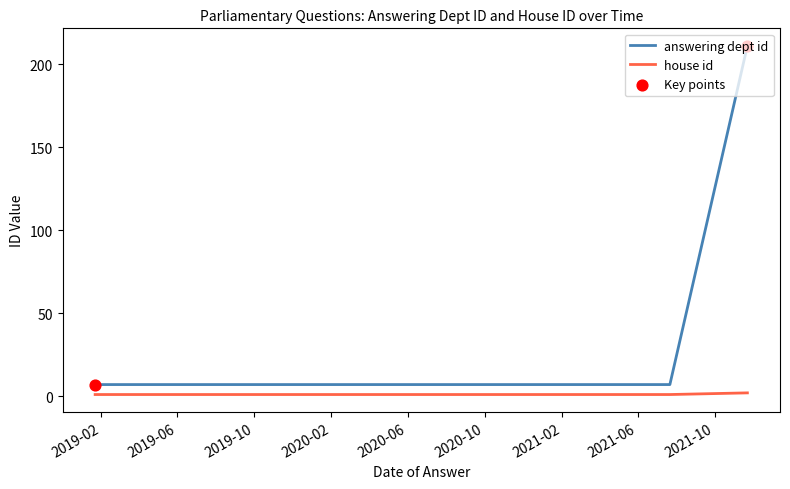

Which series has the widest spread of Y values?

answering dept id